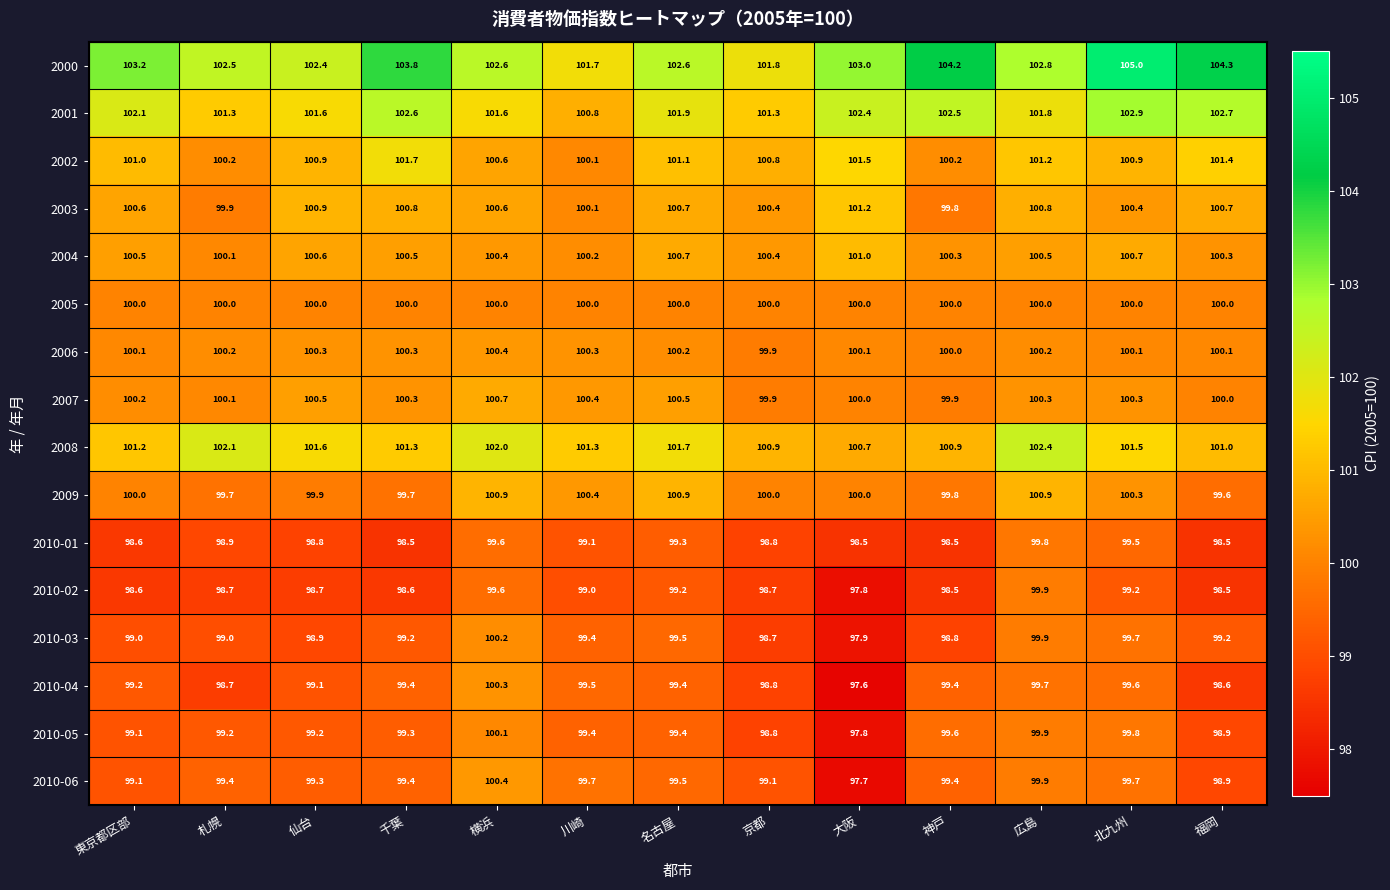

What is the sum of all 2010-05 values?

1290.5